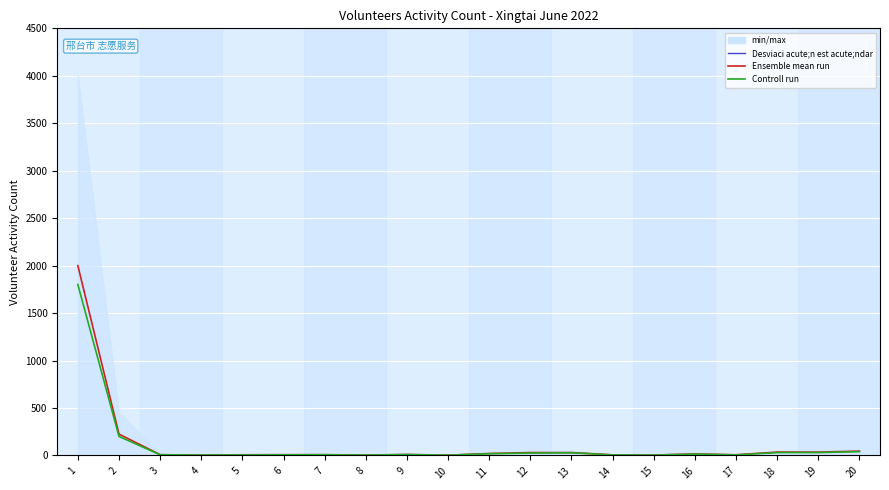

What is the difference between the maximum and minimum values in the Controll run series?

1798